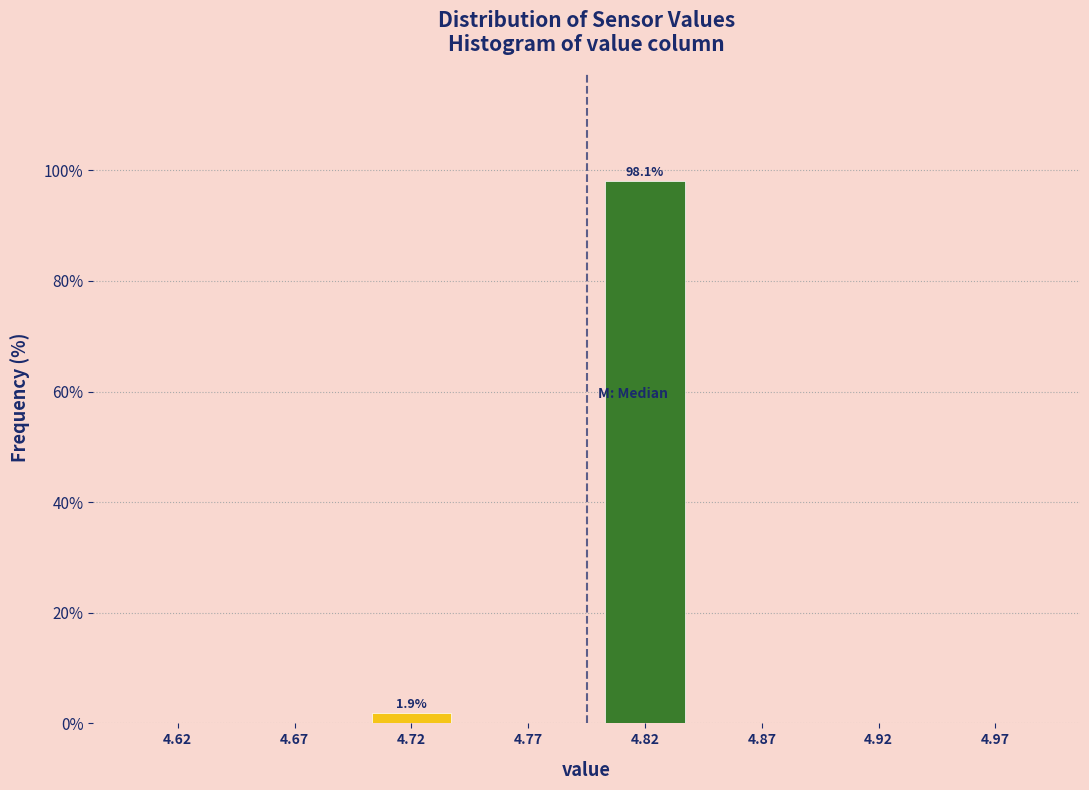

Reading left to right, extract all data points from this chart.

4.62=0.0	4.67=0.0	4.72=1.9	4.77=0.0	4.82=98.1	4.87=0.0	4.92=0.0	4.97=0.0